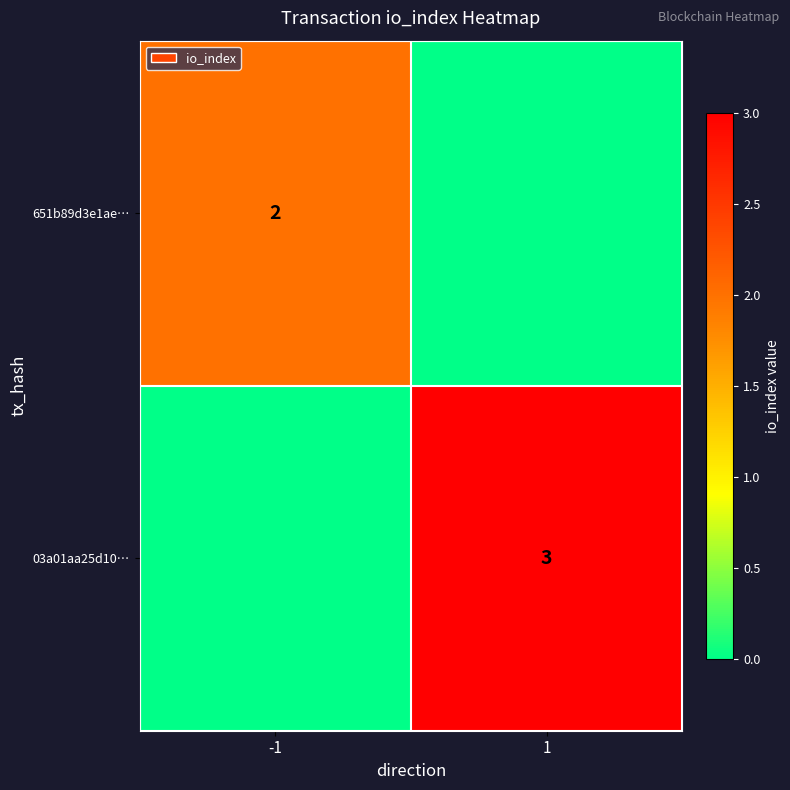

True or false: 03a01aa25d10… has a value of 3 at 1.

True